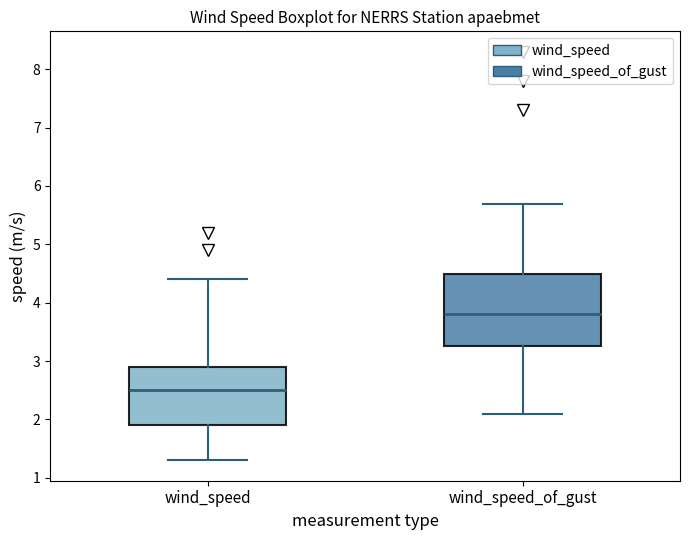

Reading left to right, transcribe this box plot: for each box, give where its median line is, the range the box spans, and where its two whiskers end, as read against the y-axis. The values are not printed on the chart, so give them approximately, as read against the axis.

wind_speed: median 2.5, box 1.9 to 2.9, whiskers 1.3 to 4.4
wind_speed_of_gust: median 3.8, box 3.3 to 4.5, whiskers 2.1 to 5.7